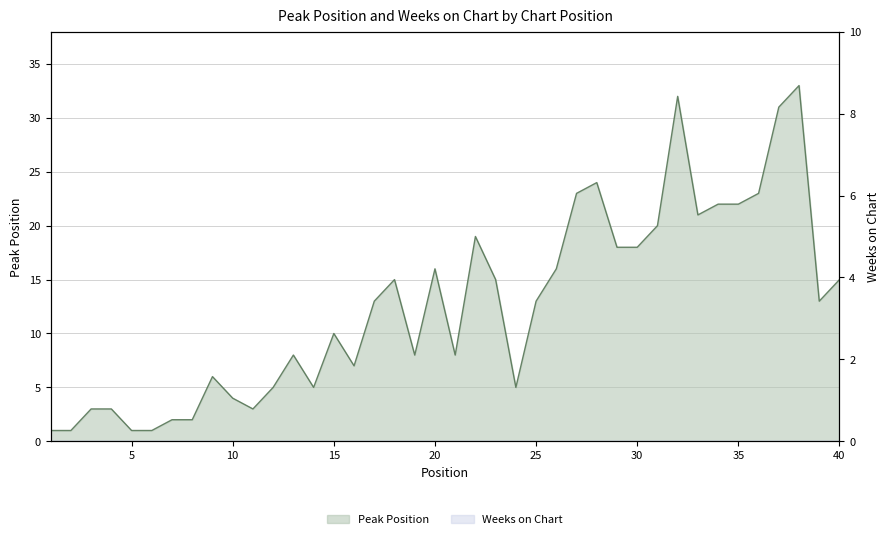

Reading left to right, transcribe all the data shown in this chart.

1=1	2=1	3=3	4=3	5=1	6=1	7=2	8=2	9=6	10=4	11=3	12=5	13=8	14=5	15=10	16=7	17=13	18=15	19=8	20=16	21=8	22=19	23=15	24=5	25=13	26=16	27=23	28=24	29=18	30=18	31=20	32=32	33=21	34=22	35=22	36=23	37=31	38=33	39=13	40=15